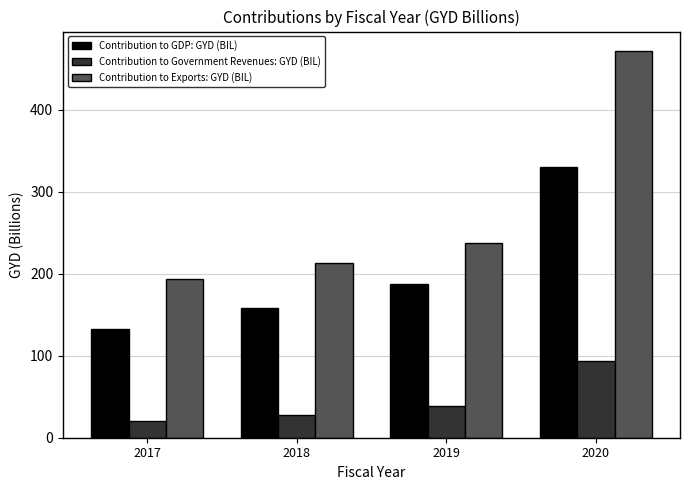

How many data points in Contribution to GDP: GYD (BIL) are above 187?

2